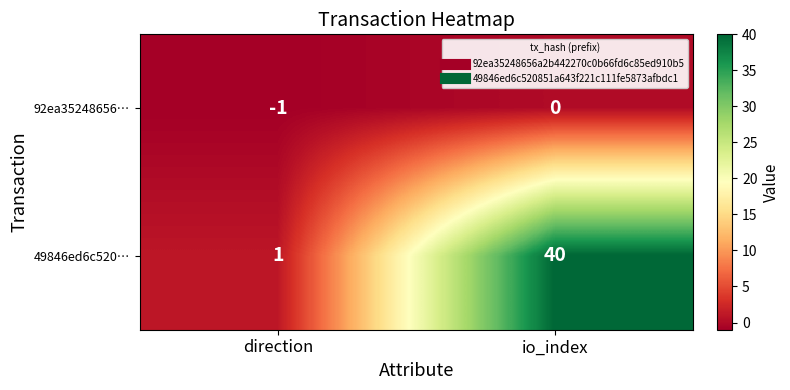

Rank the series at io_index from highest to lowest value.

49846ed6c520…, 92ea35248656…